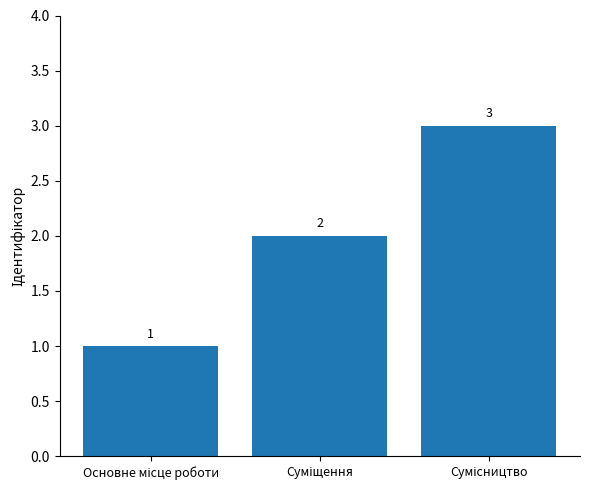

Count the number of categories in the chart.

3